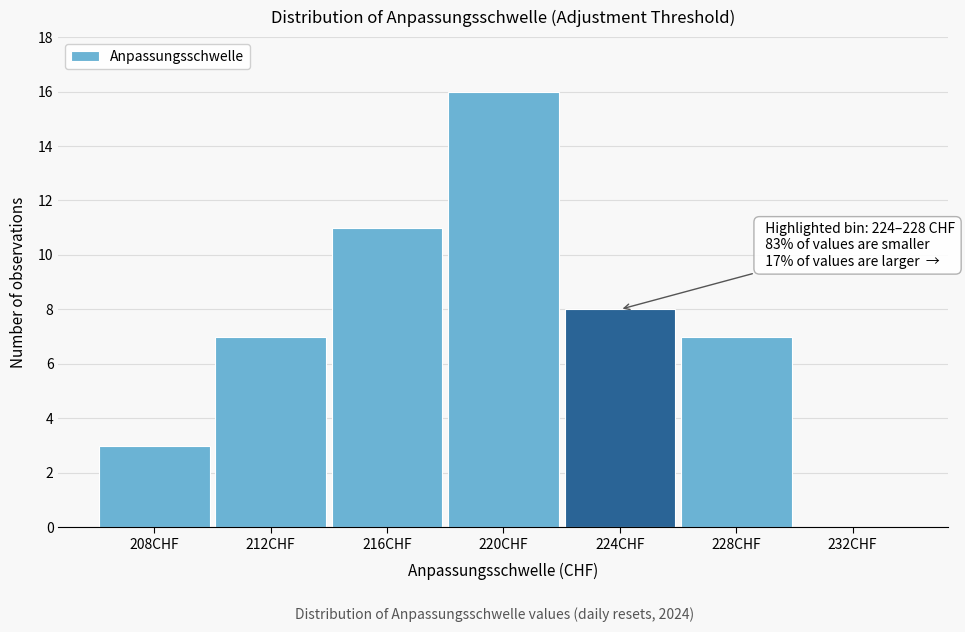

Reading left to right, extract all data points from this chart.

208CHF=3	212CHF=7	216CHF=11	220CHF=16	224CHF=8	228CHF=7	232CHF=0